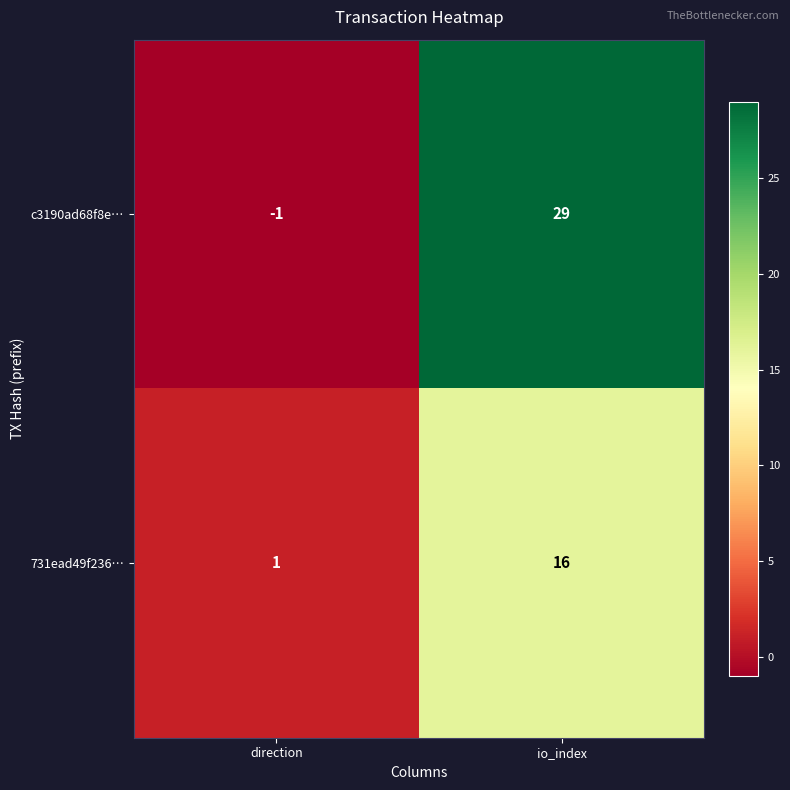

Count the number of data series in this chart.

2